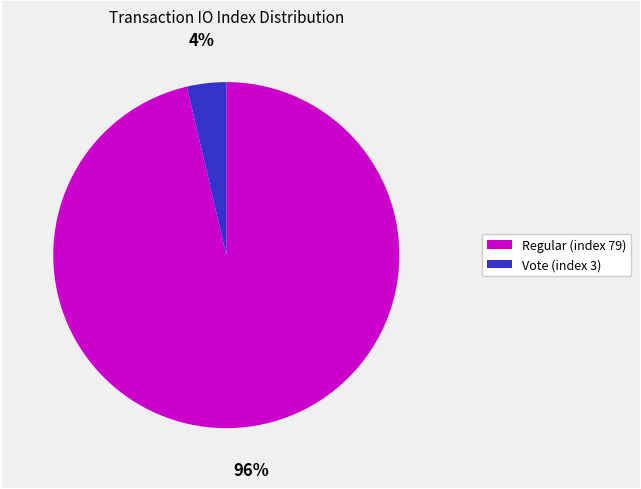

How many segments does this pie chart have?

2